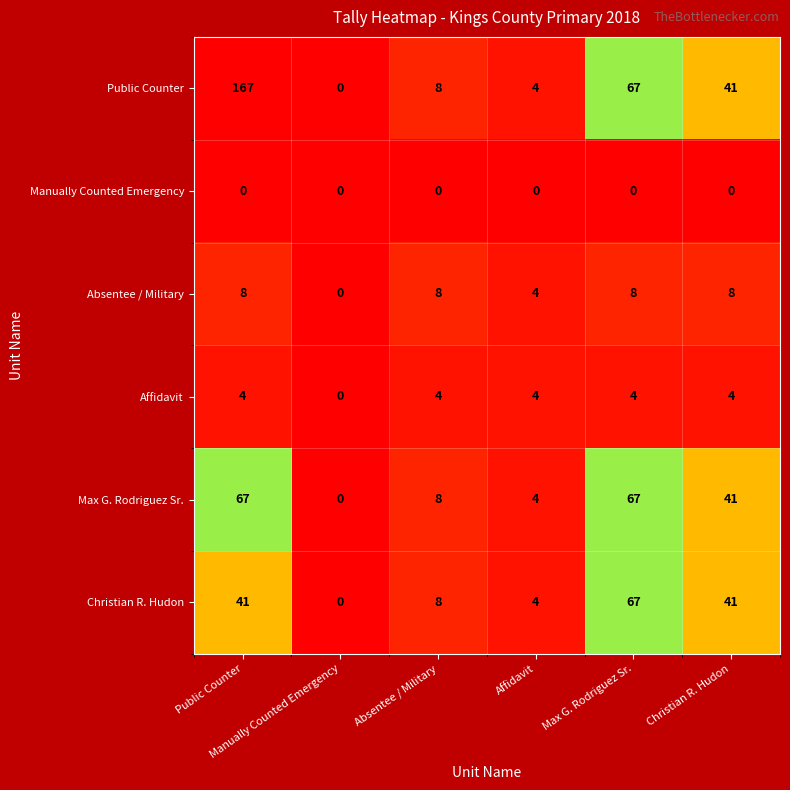

Count the number of data series in this chart.

6